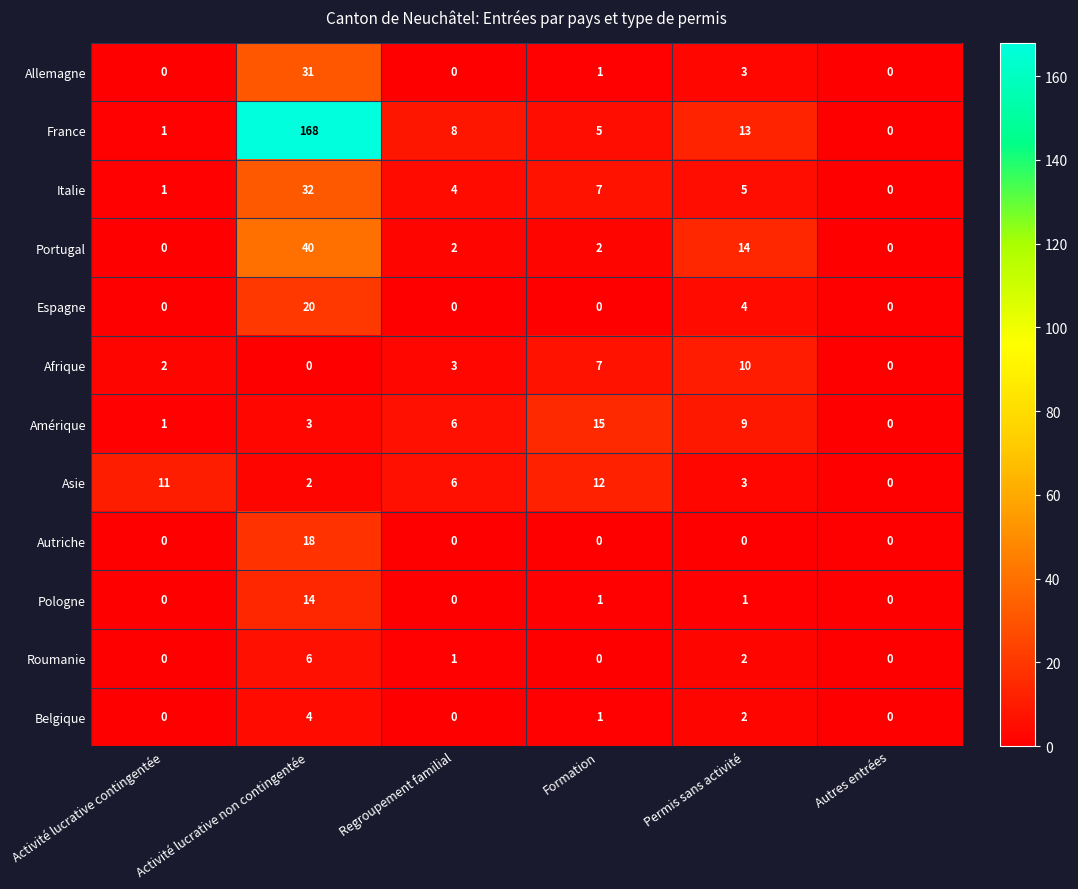

At which category does the chart reach its peak across all series?

Activité lucrative non contingentée